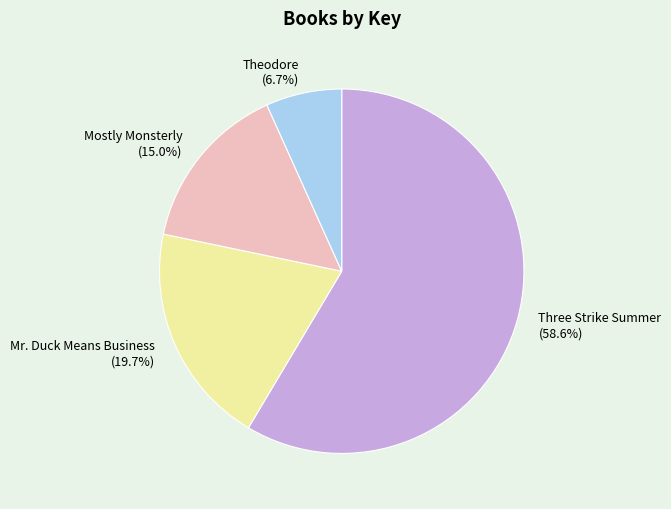

Is there a majority slice in this chart?

Yes